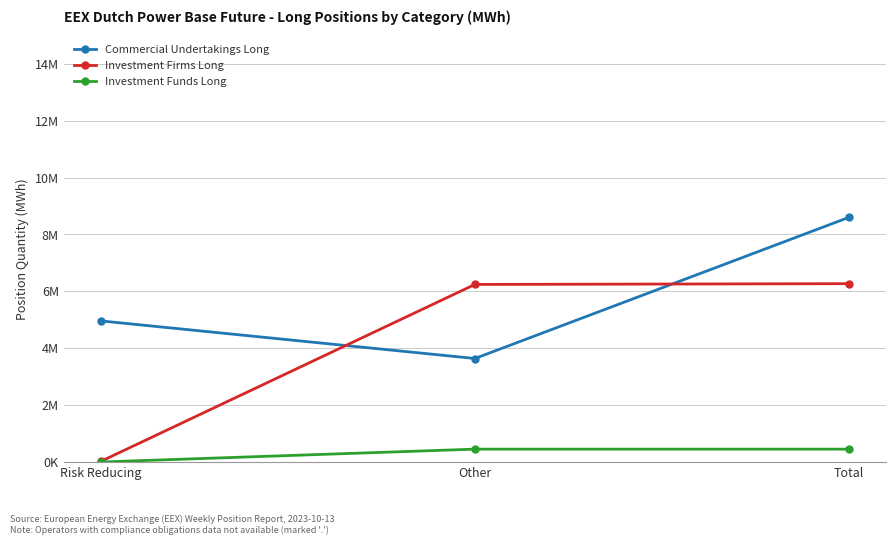

What is the difference between the highest and lowest values at Other?

5790622